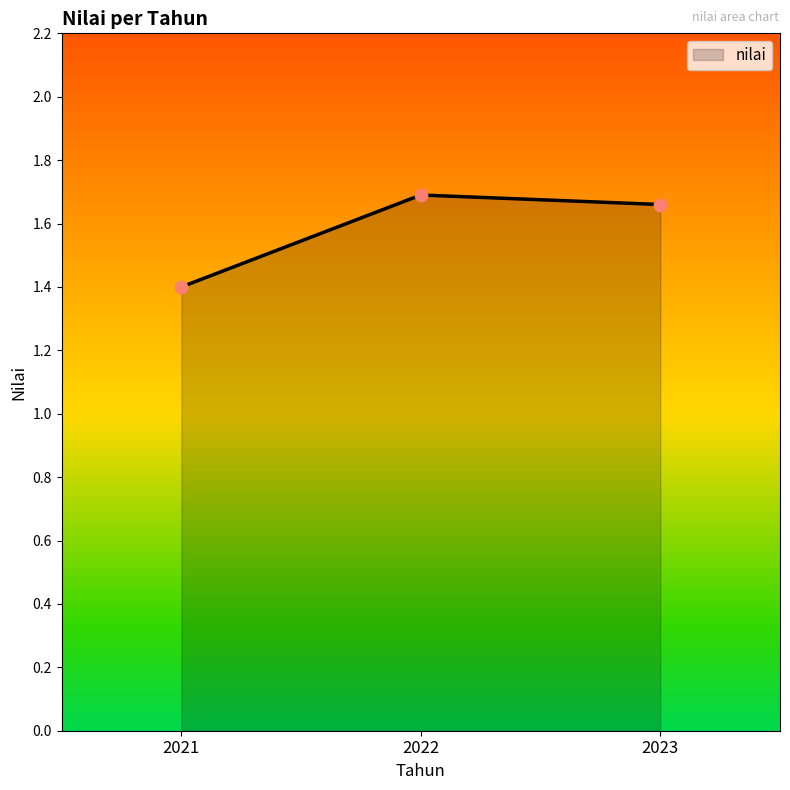

What is the change in value from 2021 to 2022?

+0.3